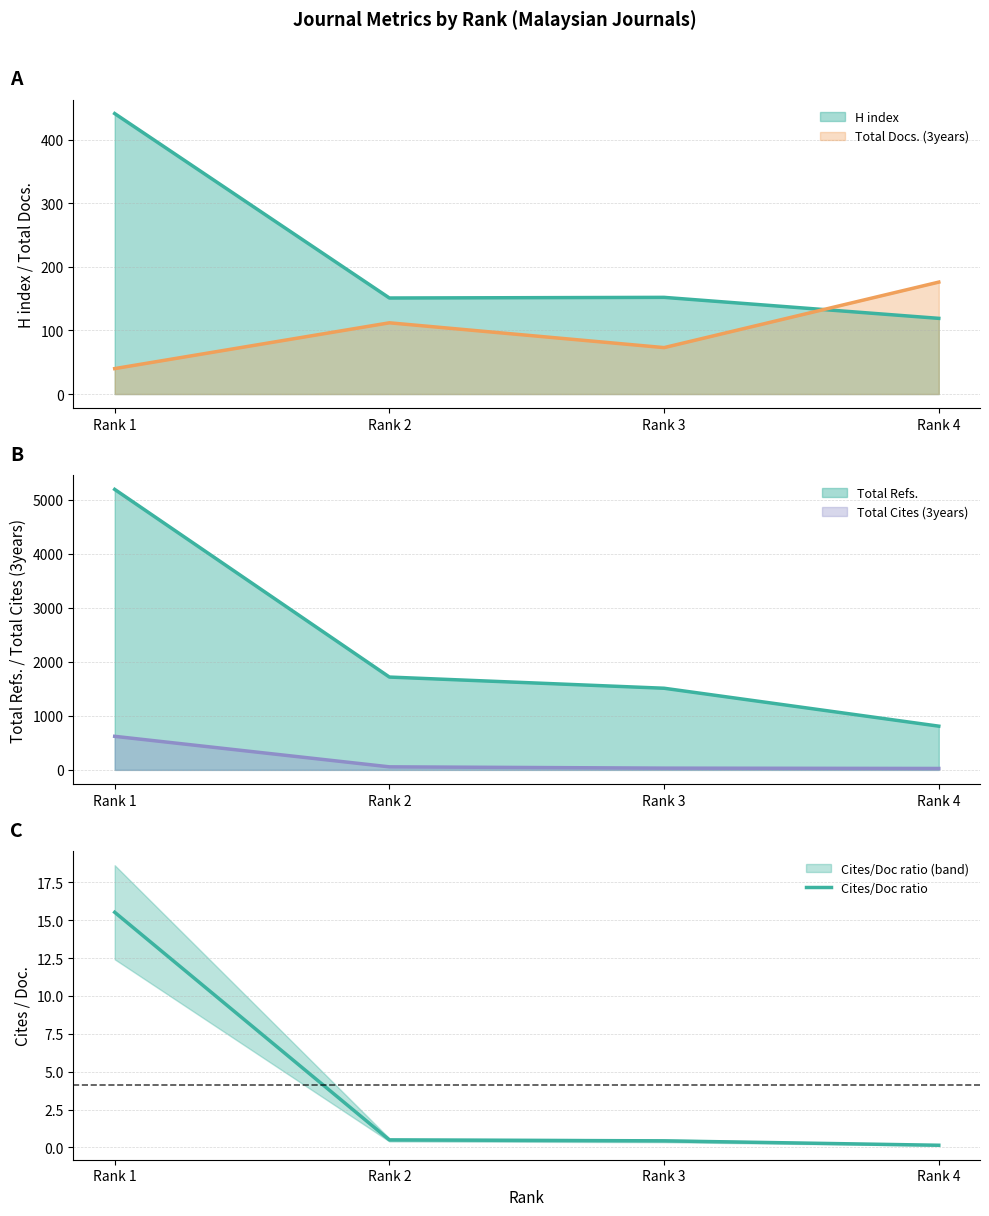

The chart shows a value of 0.2 at Rank 3. True or false?

False